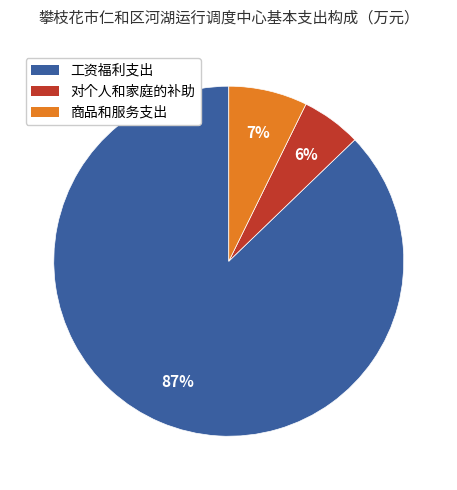

Do 商品和服务支出 and 对个人和家庭的补助 together represent more than half of the pie?

No